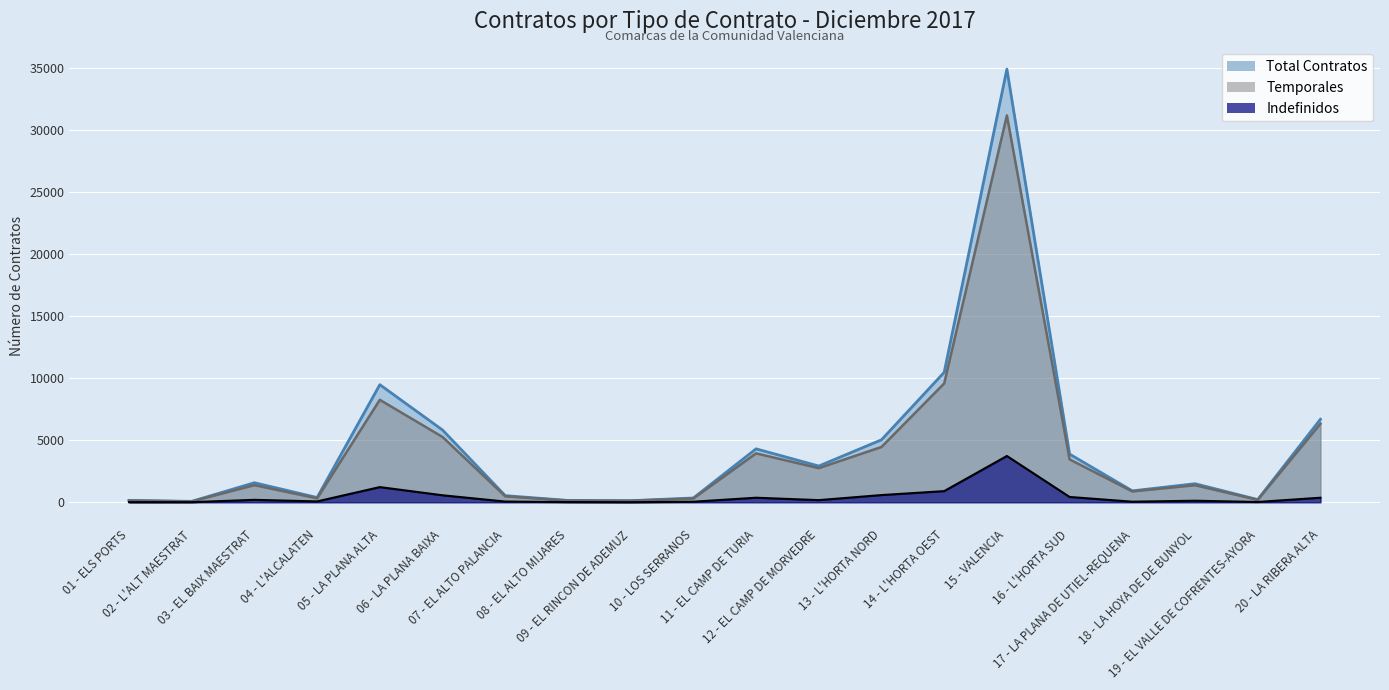

At 14 - L'HORTA OEST, list the series in order from largest to smallest.

Total Contratos, Temporales, Indefinidos